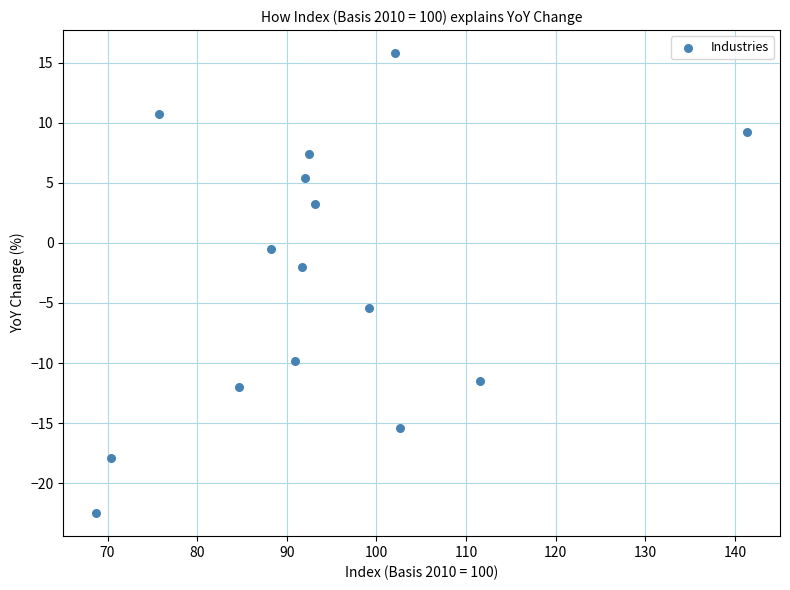

What is the range of X values (max minus min)?

72.7